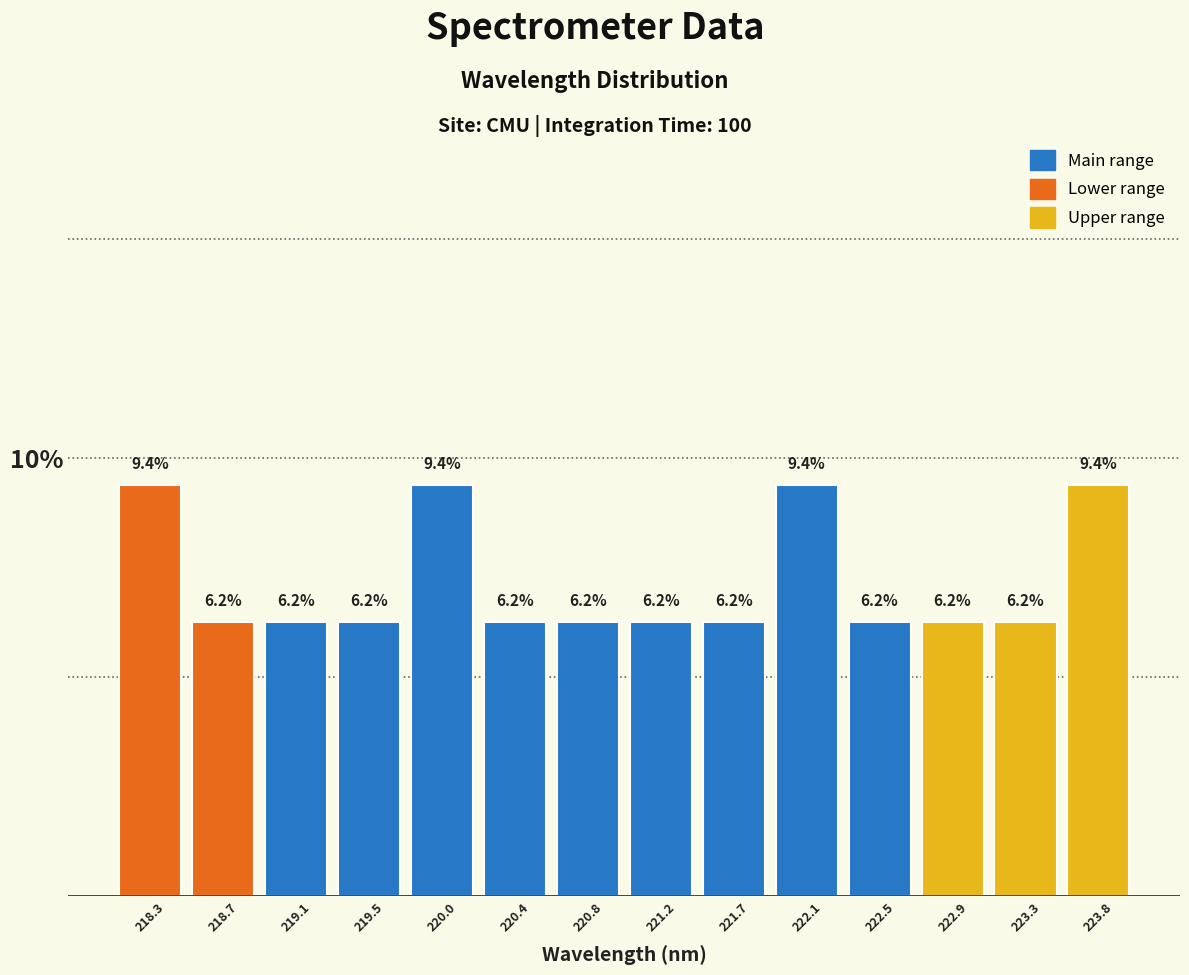

How tall is the bar that spans 223.15 to 223.55 on the x-axis? The bar edges are not printed on the chart, so give them approximately, as read against the axis.

6.2